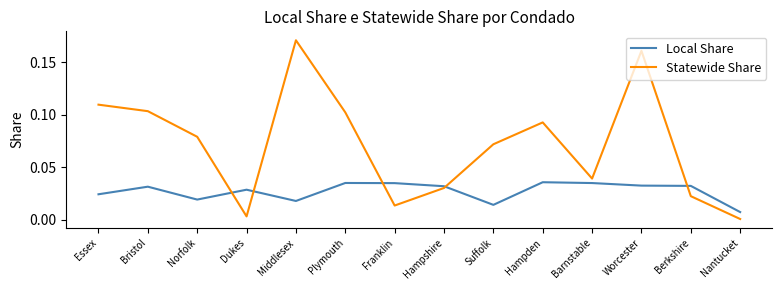

Is the value of Local Share at Hampshire greater than the value of Statewide Share at Dukes?

Yes